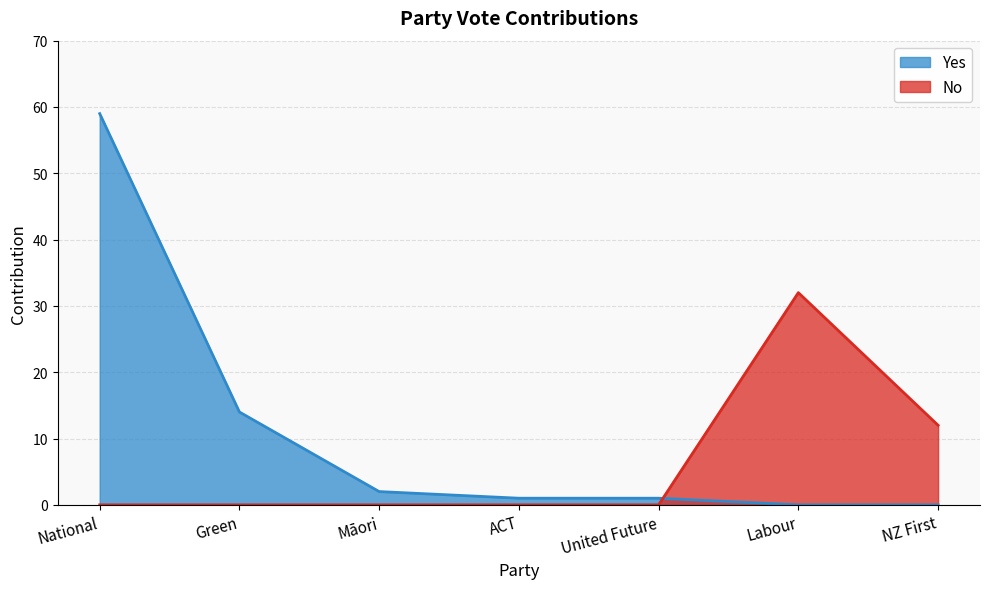

At which category is the sum across all series the highest?

National